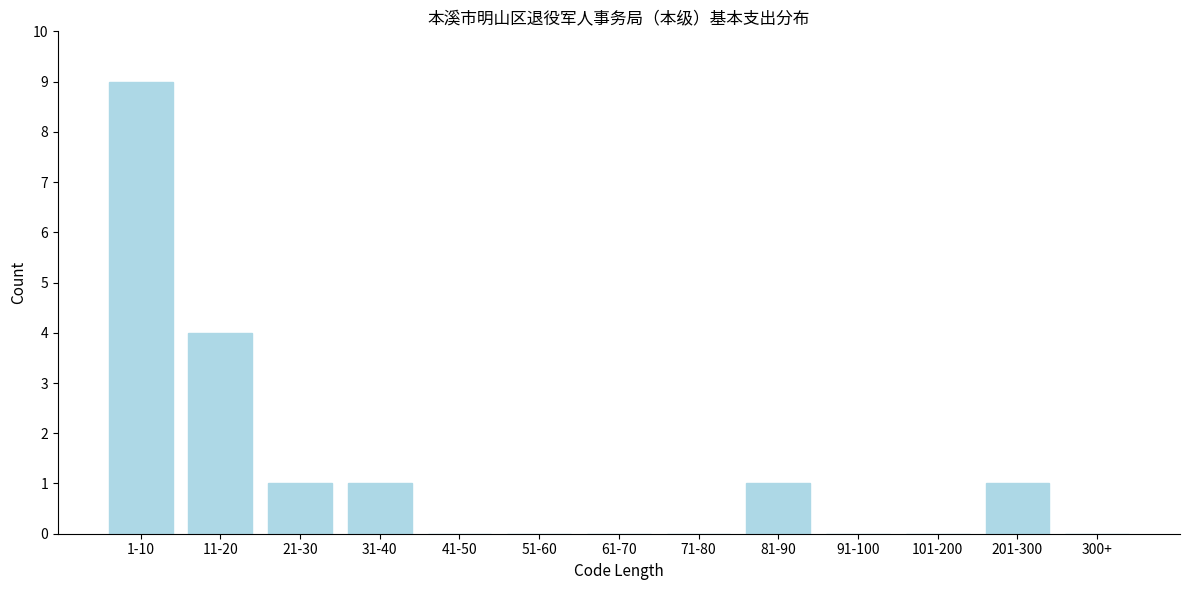

Reading left to right, what are all the values shown in this chart?

1-10=9	11-20=4	21-30=1	31-40=1	41-50=0	51-60=0	61-70=0	71-80=0	81-90=1	91-100=0	101-200=0	201-300=1	300+=0